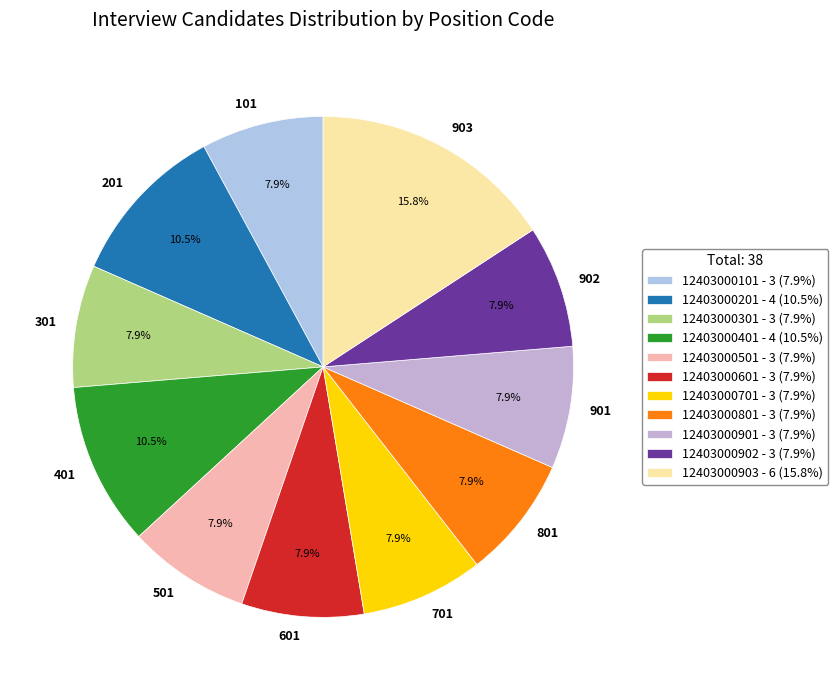

What percentage is NOT represented by 902?

92.1%